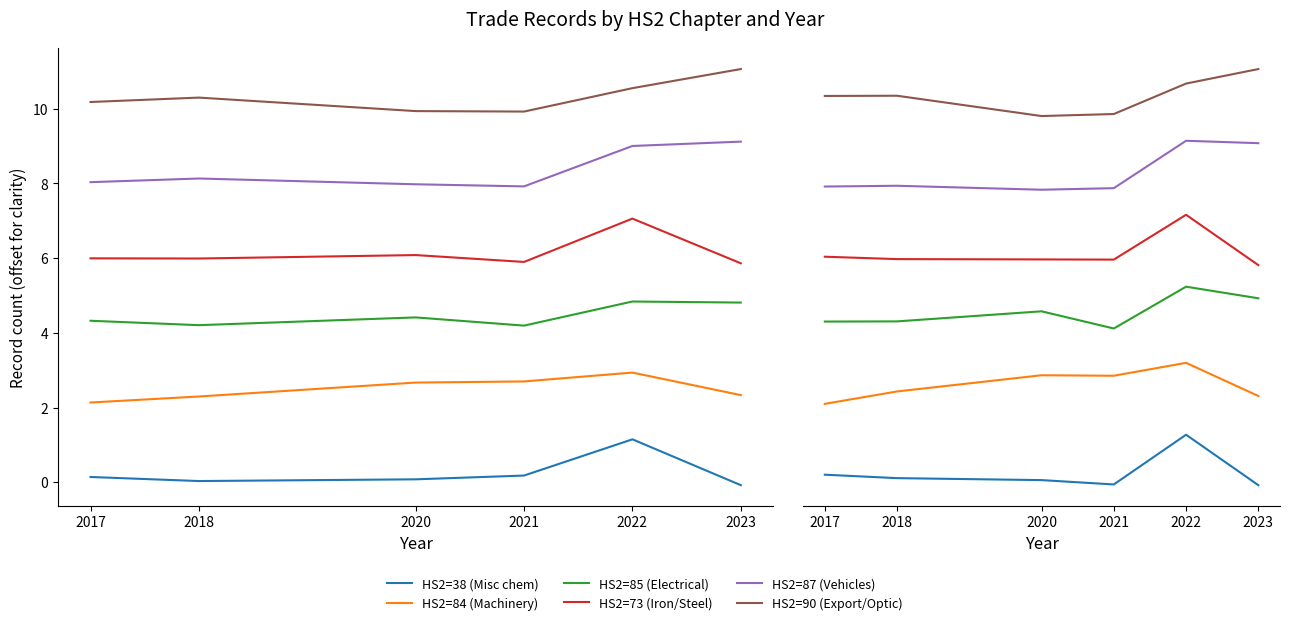

At which label is HS2=38 (Misc chem) closest to 0?

2018